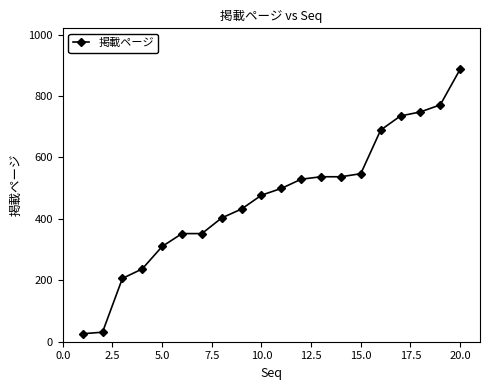

What is the average value?

465